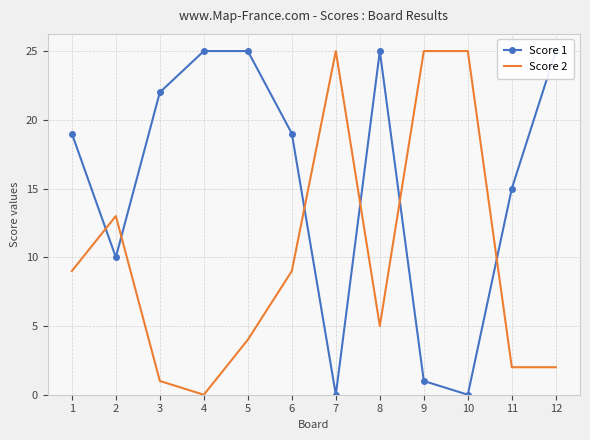

Which series has the largest total across all categories?

Score 1